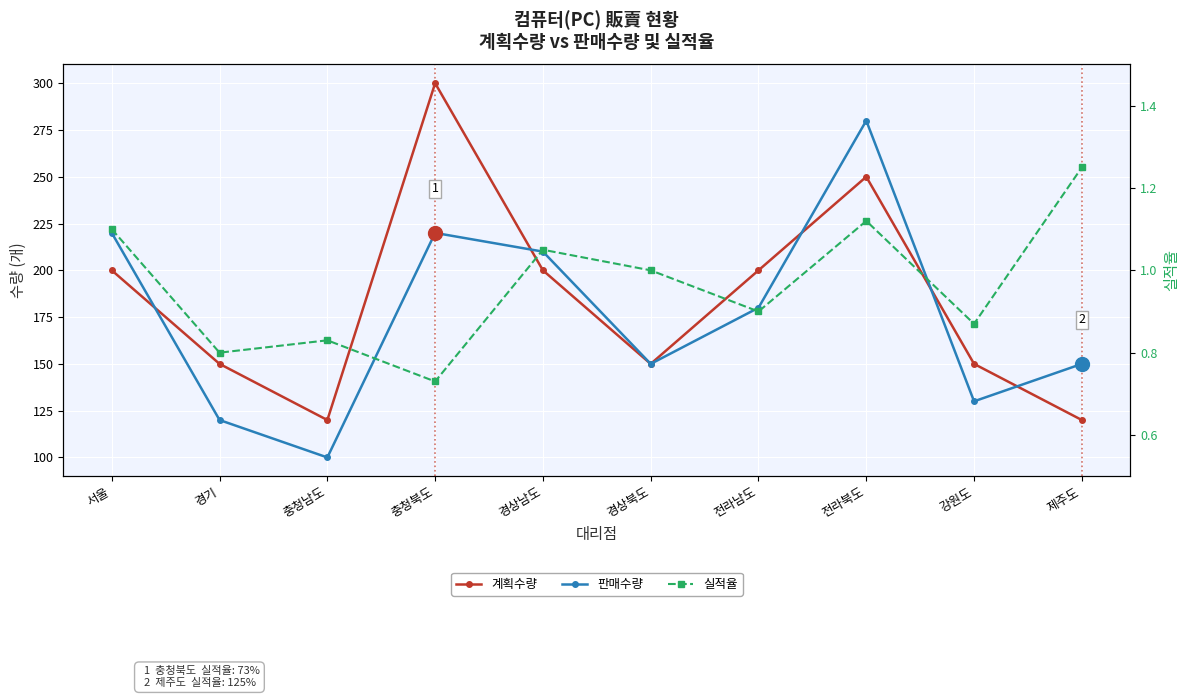

True or false: 실적율 and 판매수량 intersect in this chart.

False